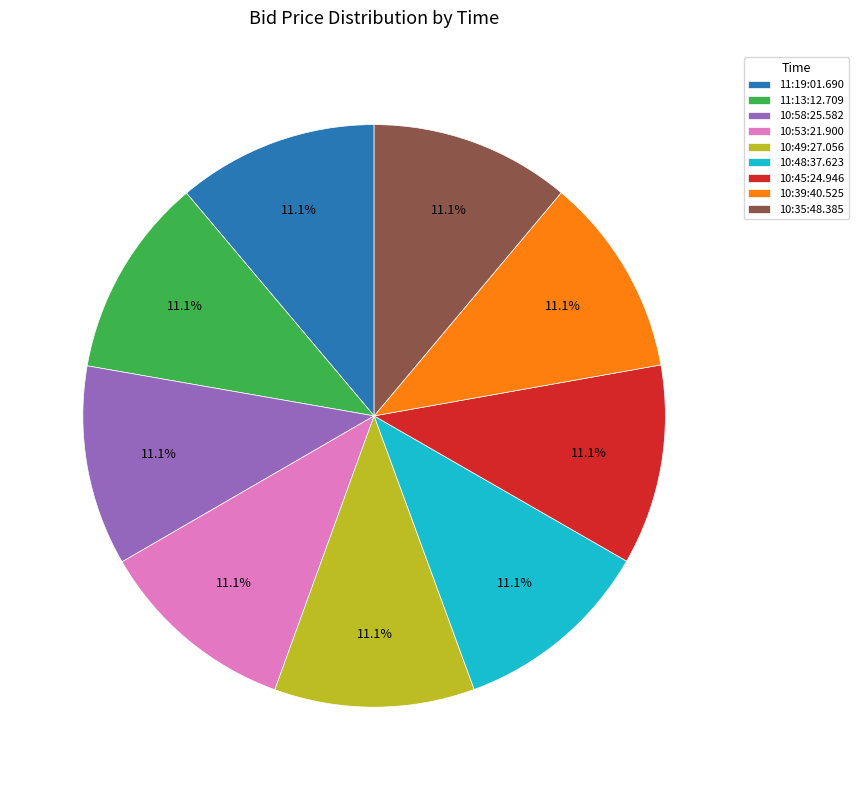

What is the total percentage of 10:45:24.946 and 11:13:12.709?

22.2%